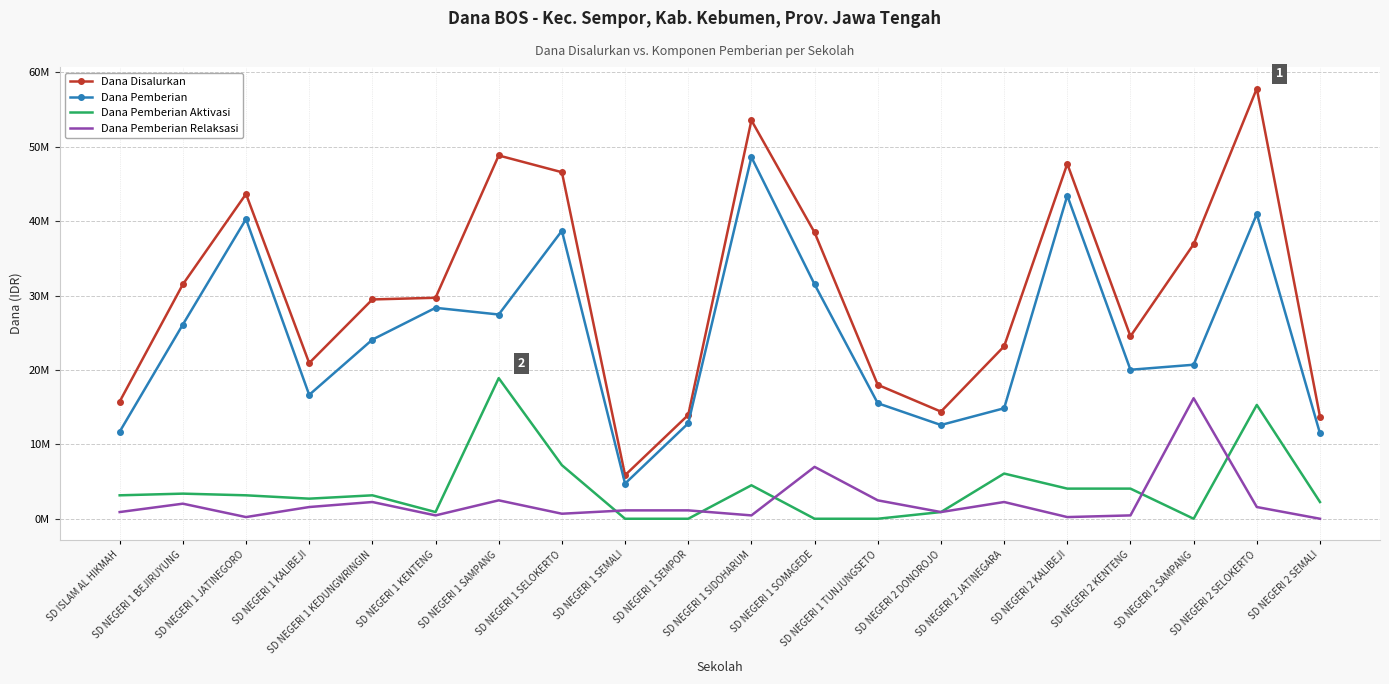

What are all the series names shown in the legend?

Dana Disalurkan, Dana Pemberian, Dana Pemberian Aktivasi, Dana Pemberian Relaksasi